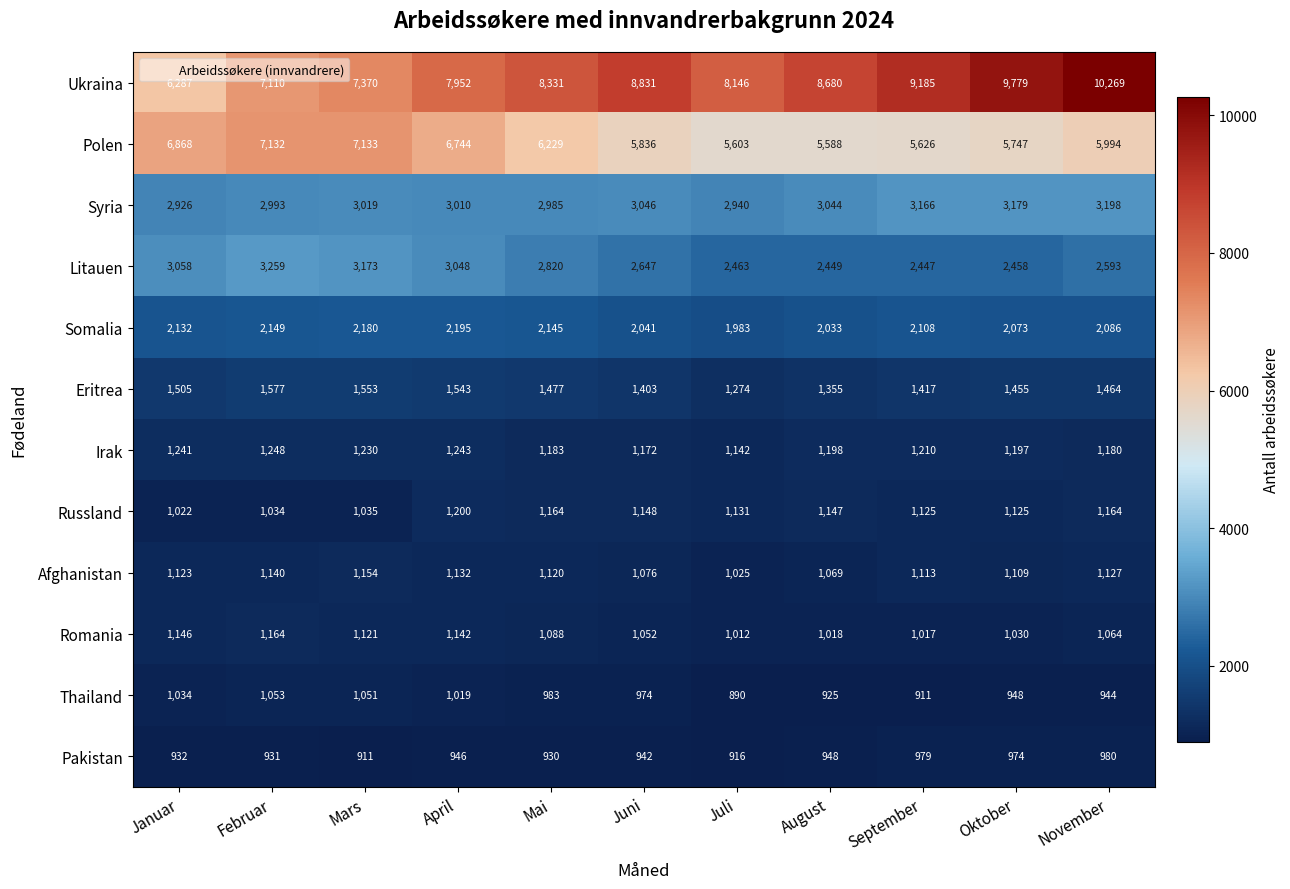

Between Juli and November, which series saw the biggest shift?

Ukraina